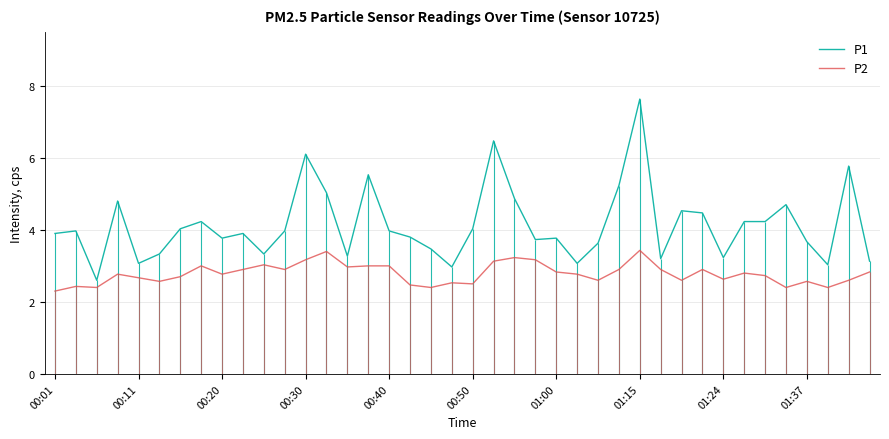

At which label is P2 closest to 2?

00:01